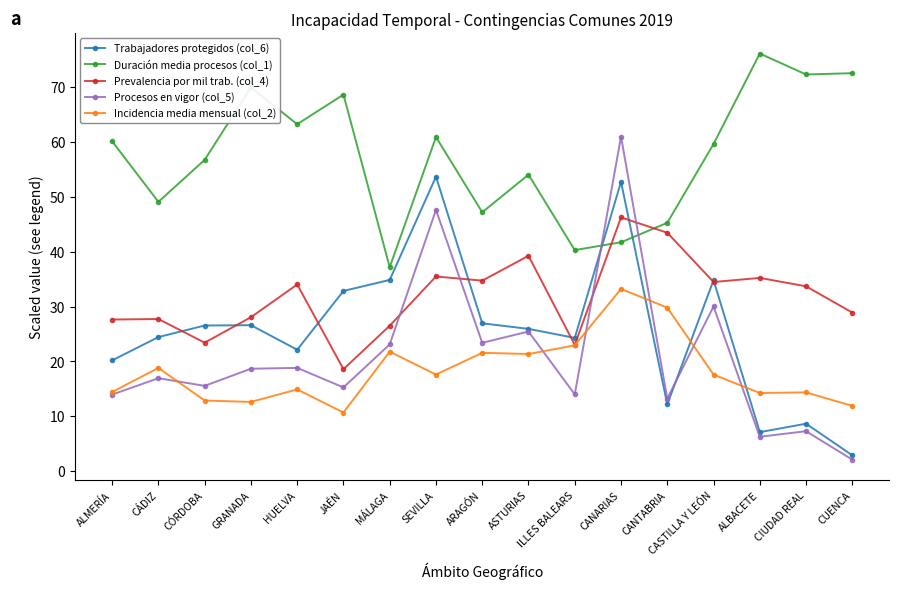

The Trabajadores protegidos (col_6) series shows 27.8 at CANARIAS. True or false?

False